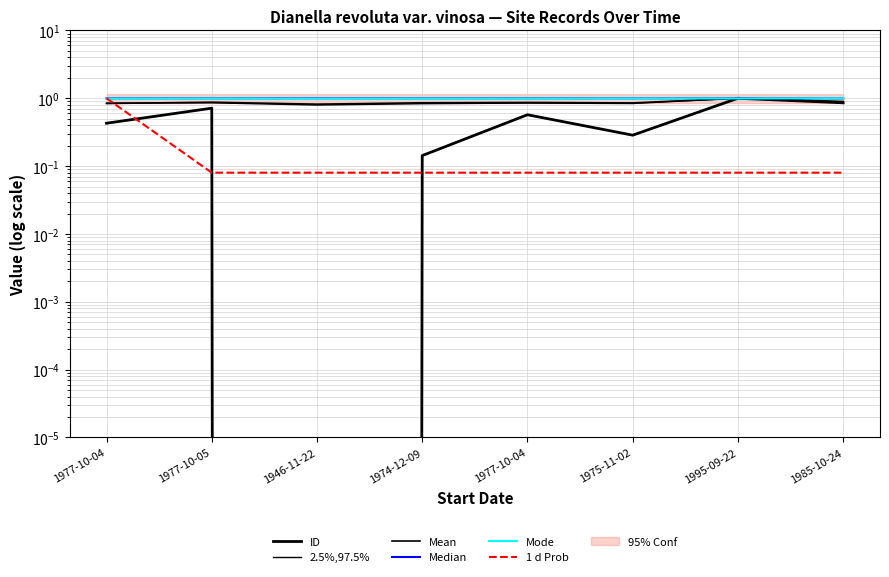

Reading right to left, transcribe all the data shown in this chart.

ID: 1985-10-24=0.9	1995-09-22=1.0	1975-11-02=0.3	1977-10-04=0.6	1974-12-09=0.1	1946-11-22=0.0	1977-10-05=0.7	1977-10-04=0.4
2.5%,97.5%: 1985-10-24=0.9	1995-09-22=1.0	1975-11-02=0.8	1977-10-04=0.8	1974-12-09=0.8	1946-11-22=0.8	1977-10-05=0.9	1977-10-04=0.8
Mean: 1985-10-24=0.9	1995-09-22=1.0	1975-11-02=0.9	1977-10-04=0.9	1974-12-09=0.9	1946-11-22=0.8	1977-10-05=0.9	1977-10-04=0.8
Median: 1985-10-24=1.0	1995-09-22=1.0	1975-11-02=1.0	1977-10-04=1.0	1974-12-09=1.0	1946-11-22=1.0	1977-10-05=1.0	1977-10-04=1.0
Mode: 1985-10-24=1.0	1995-09-22=1.0	1975-11-02=1.0	1977-10-04=1.0	1974-12-09=1.0	1946-11-22=1.0	1977-10-05=1.0	1977-10-04=1.0
1 d Prob: 1985-10-24=0.1	1995-09-22=0.1	1975-11-02=0.1	1977-10-04=0.1	1974-12-09=0.1	1946-11-22=0.1	1977-10-05=0.1	1977-10-04=1.0